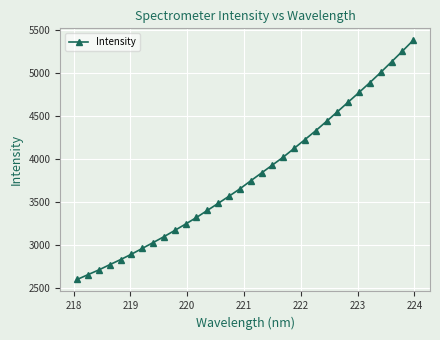

What is the difference between the maximum and minimum values?

2784.0